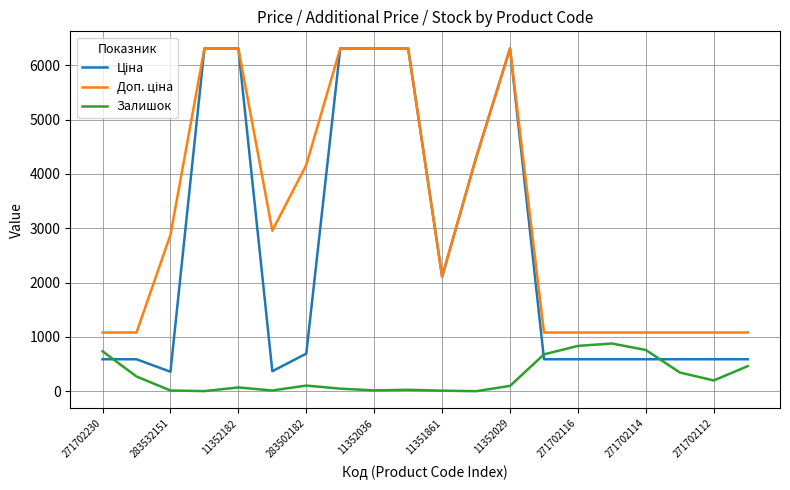

What is the highest value of the Залишок series?

880.0